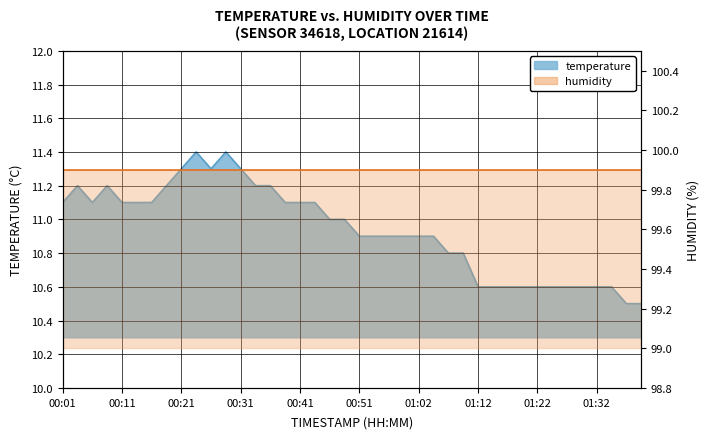

Where is the data nearest to the value 10?

01:37